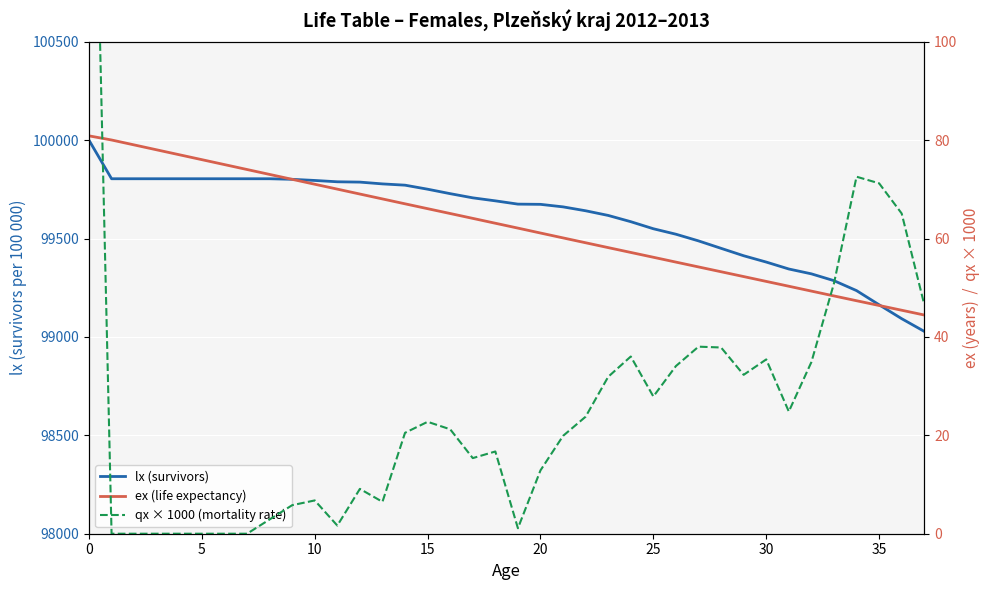

True or false: lx (survivors) has more than 0 interior local peaks.

False